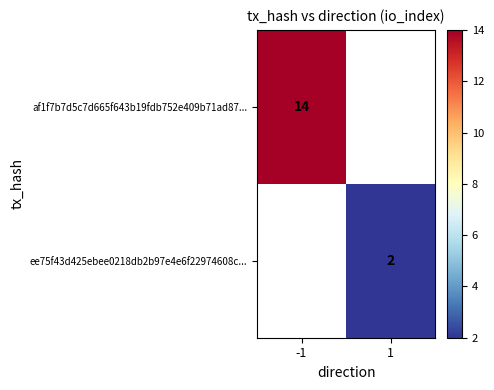

The ee75f43d425ebee0218db2b97e4e6f22974608c... series shows 1 at 1. True or false?

False